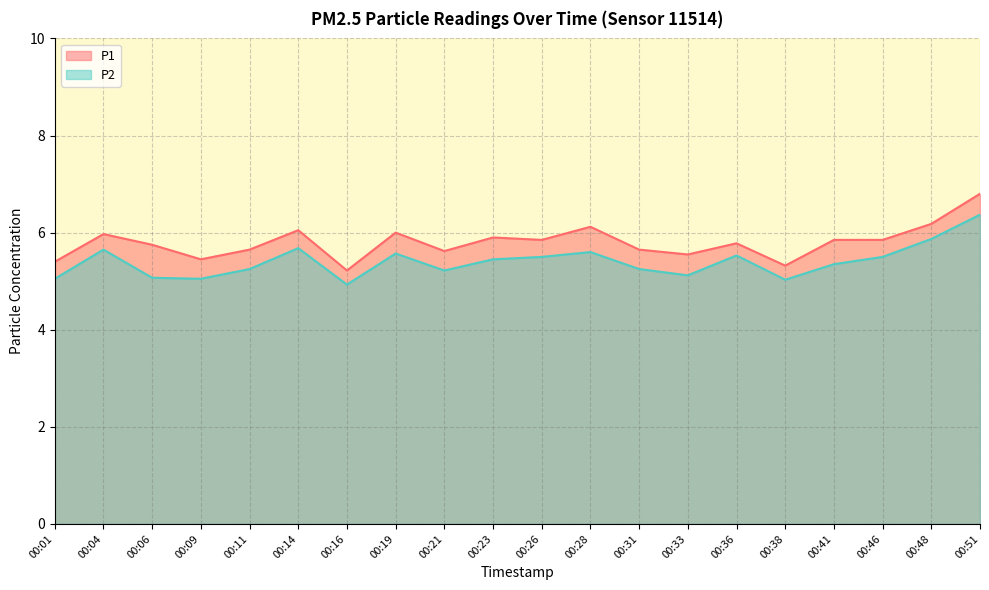

Reading right to left, transcribe all the data shown in this chart.

P1: 6.8	6.2	5.8	5.8	5.3	5.8	5.5	5.7	6.1	5.8	5.9	5.6	6.0	5.2	6.0	5.7	5.5	5.8	6.0	5.4
P2: 6.4	5.9	5.5	5.3	5.0	5.5	5.1	5.2	5.6	5.5	5.5	5.2	5.6	4.9	5.7	5.2	5.0	5.1	5.7	5.0